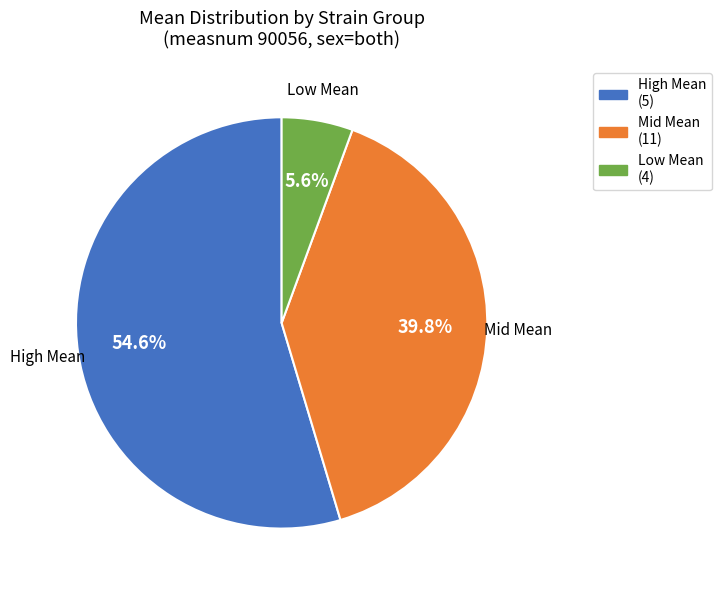

Is there any slice that represents more than half of the pie?

Yes